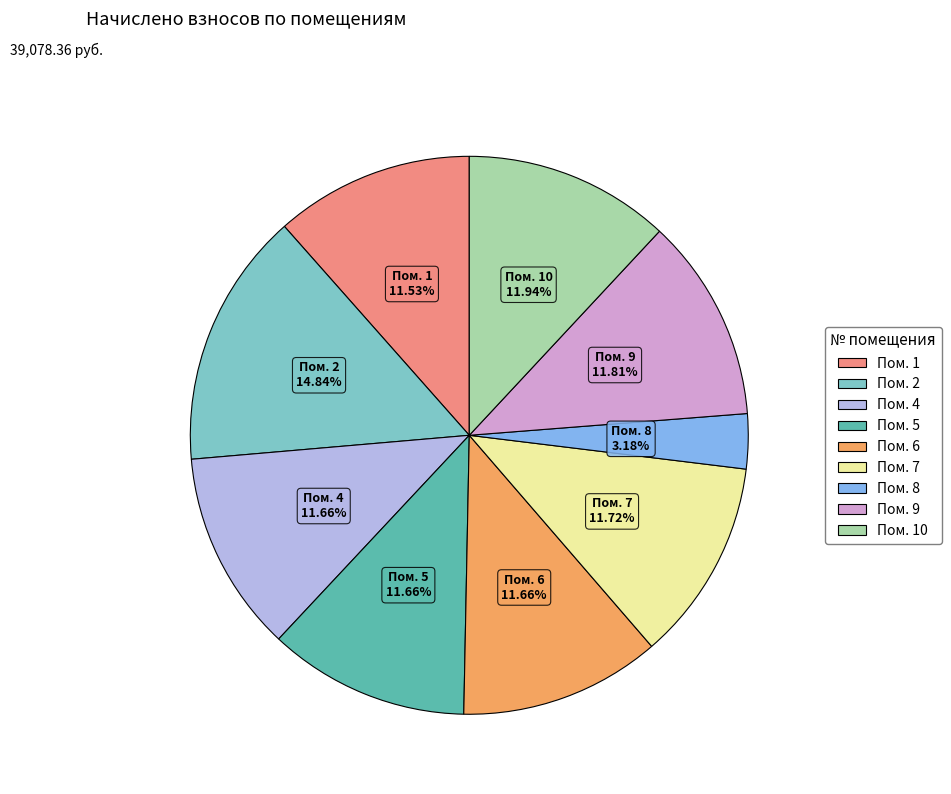

Is there any slice that represents more than half of the pie?

No